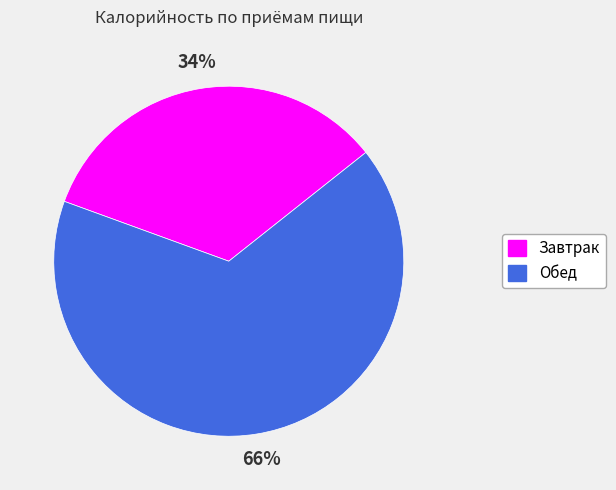

Which slice represents more than half of the pie?

Обед